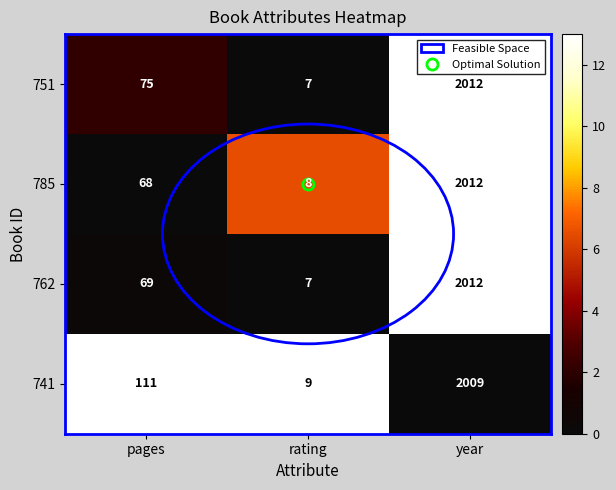

At pages, list the series in order from smallest to largest.

785, 762, 751, 741